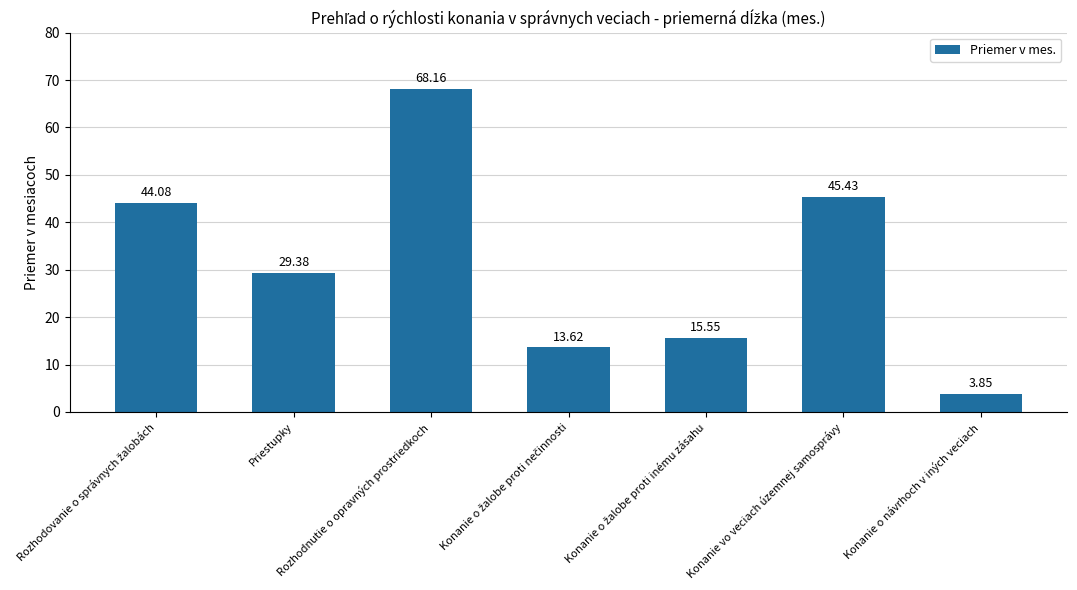

Which category has the lowest value across all series?

Konanie o návrhoch v iných veciach